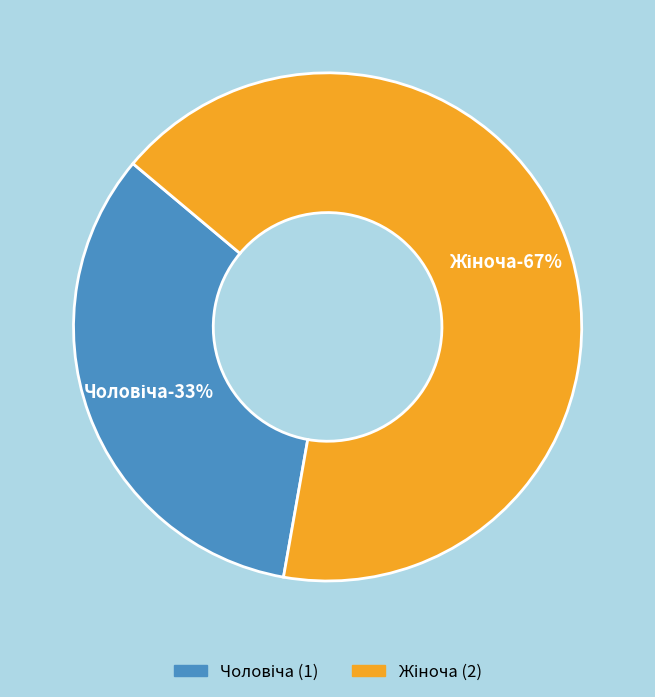

Which has a higher value, Жіноча or Чоловіча?

Жіноча